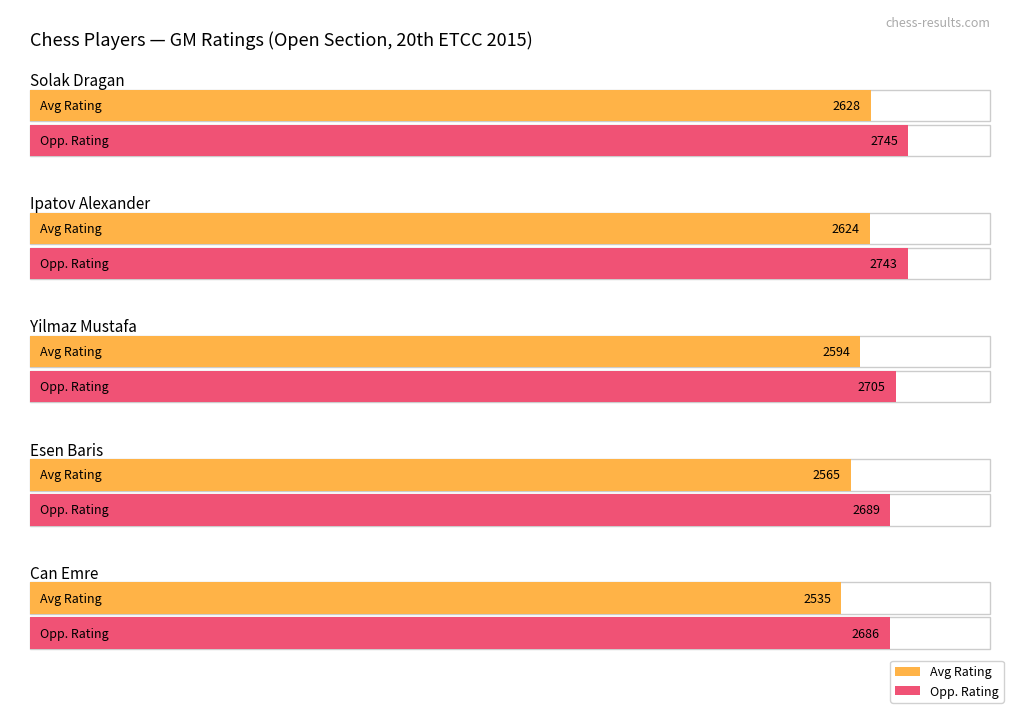

Does the chart contain any negative values?

No